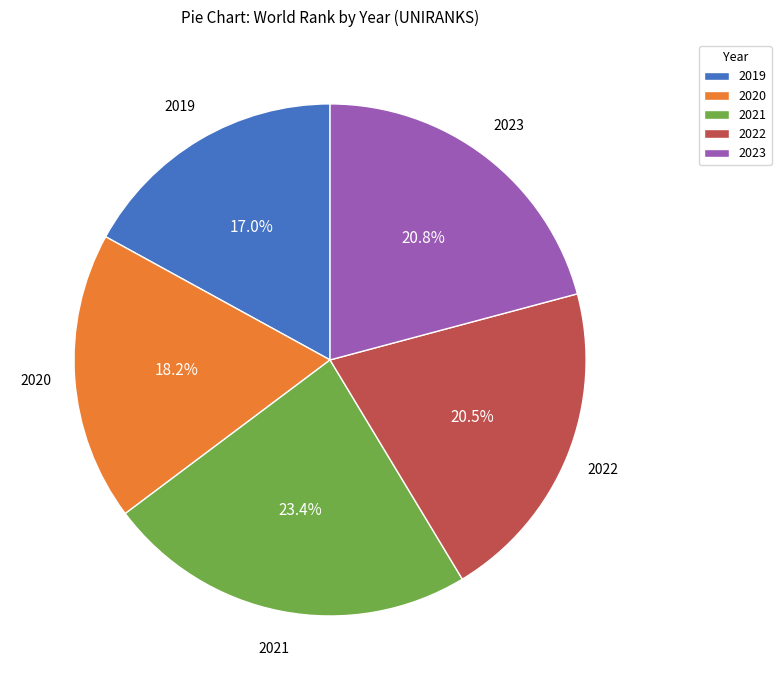

What percentage is the 2021 slice, to the nearest percent?

23%